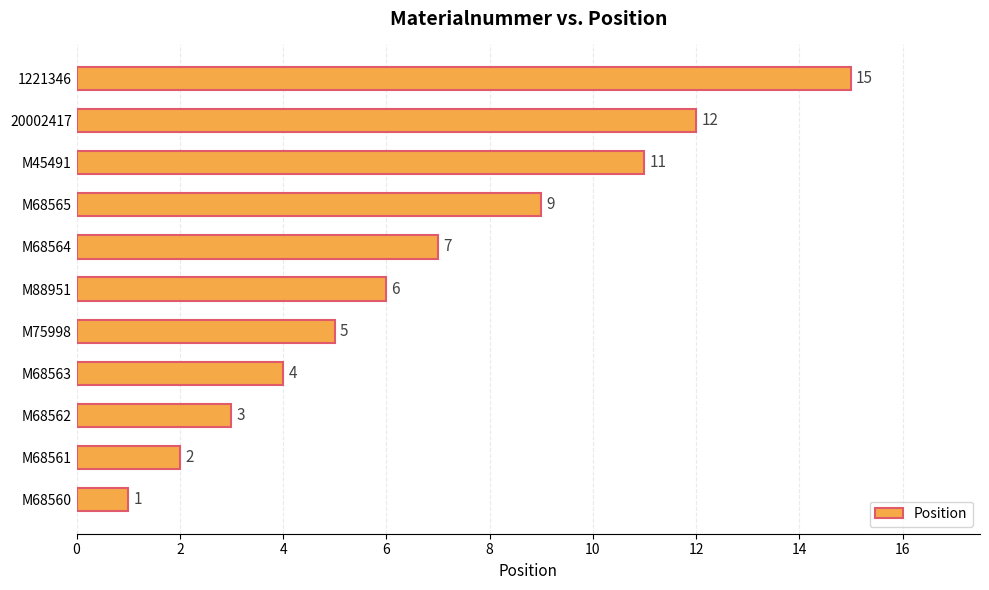

Reading top to bottom, list all the values displayed in this chart.

15	12	11	9	7	6	5	4	3	2	1